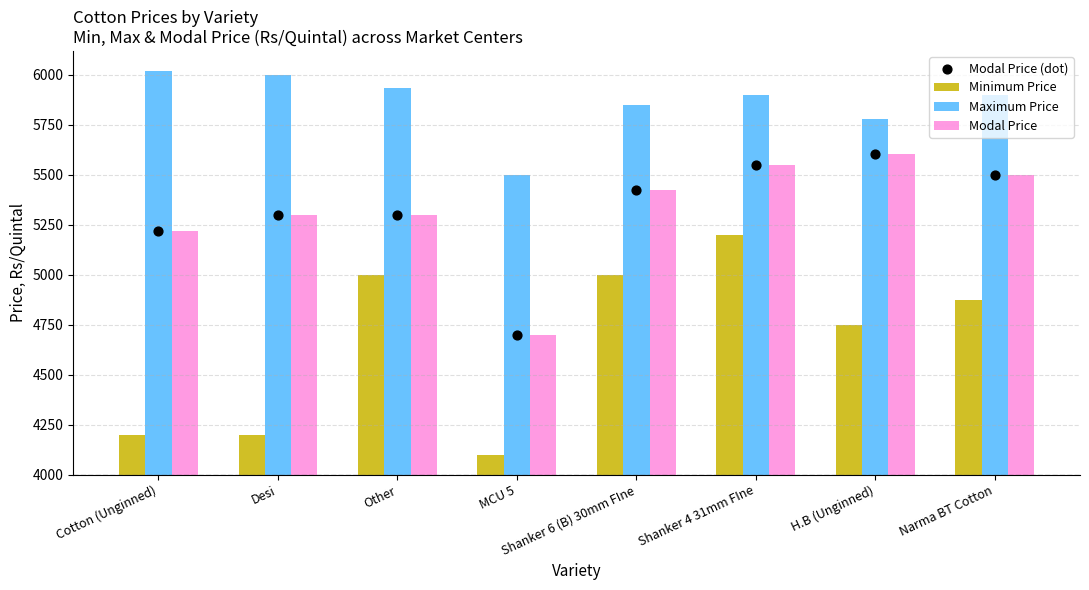

What are all the series names shown in the legend?

Minimum Price, Maximum Price, Modal Price, Modal Price (dot)